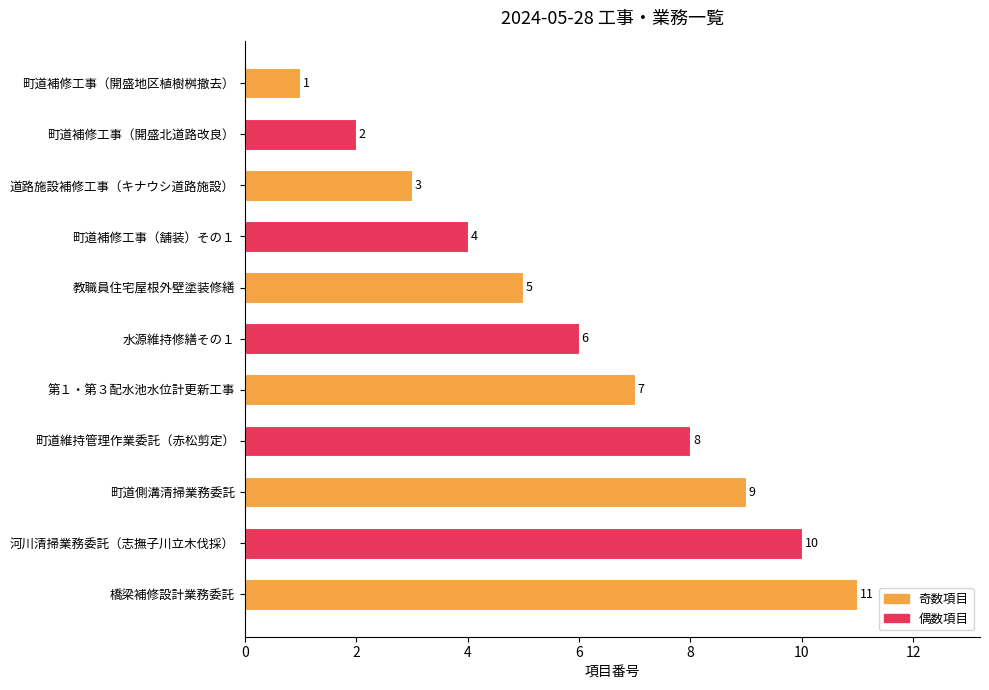

The value at 教職員住宅屋根外壁塗装修繕 is 5. True or false?

True